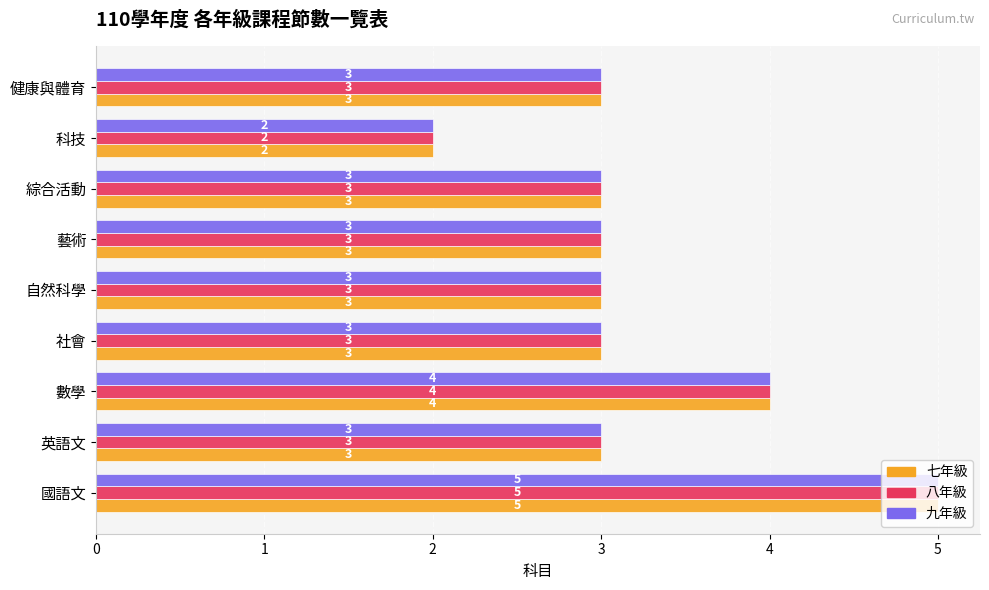

The value of 九年級 at 社會 is 1. True or false?

False